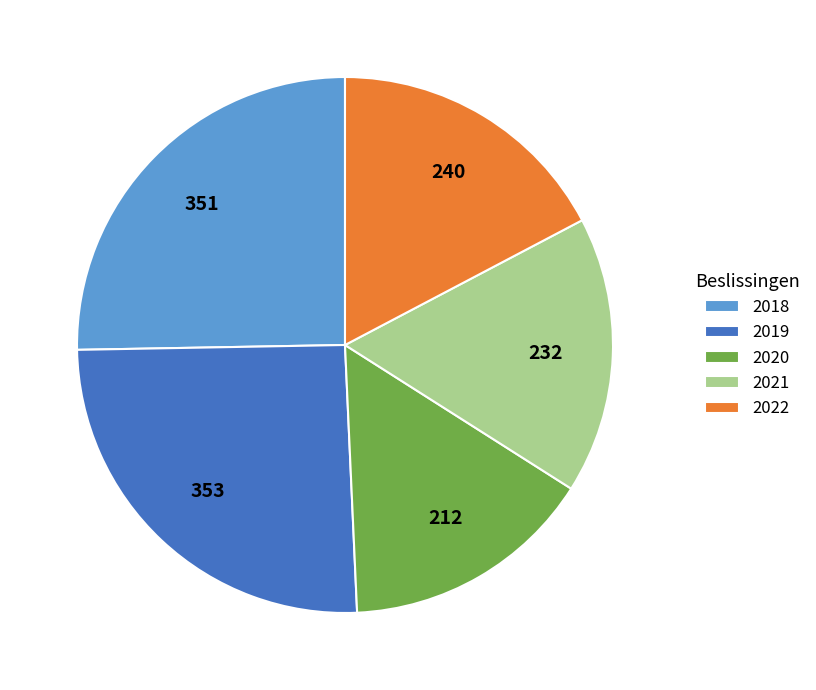

The 2022 slice represents 17% of the pie. True or false?

True